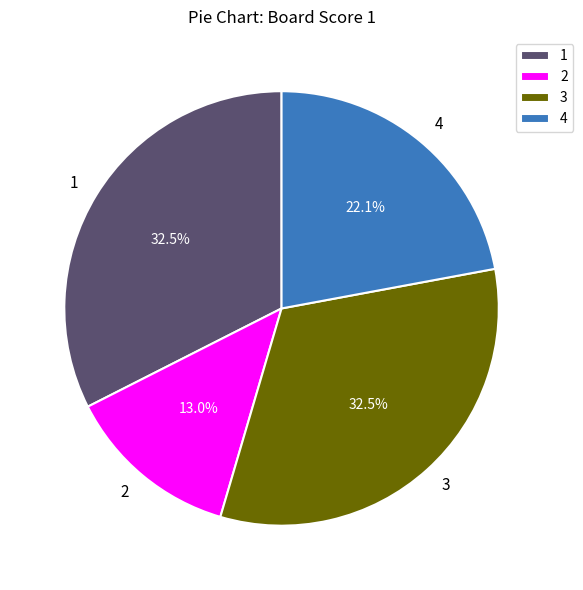

Which has a higher value, 4 or 2?

4